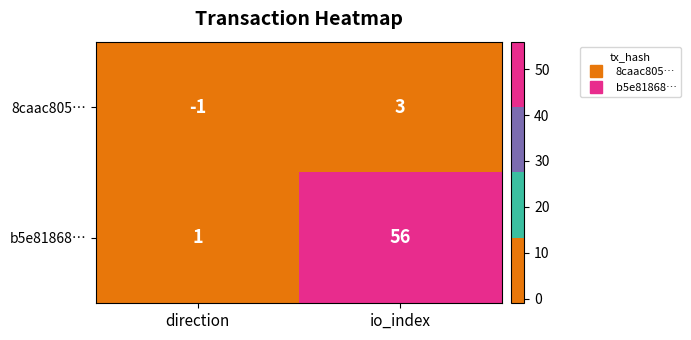

Reading right to left, what are all the values shown in this chart?

8caac805…: 3	-1
b5e81868…: 56	1